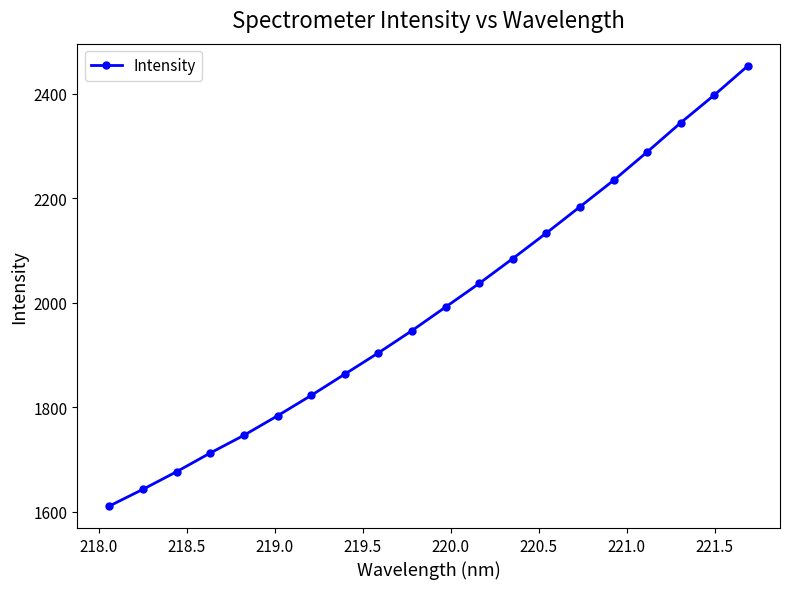

What is the maximum value shown in the chart?

2453.3